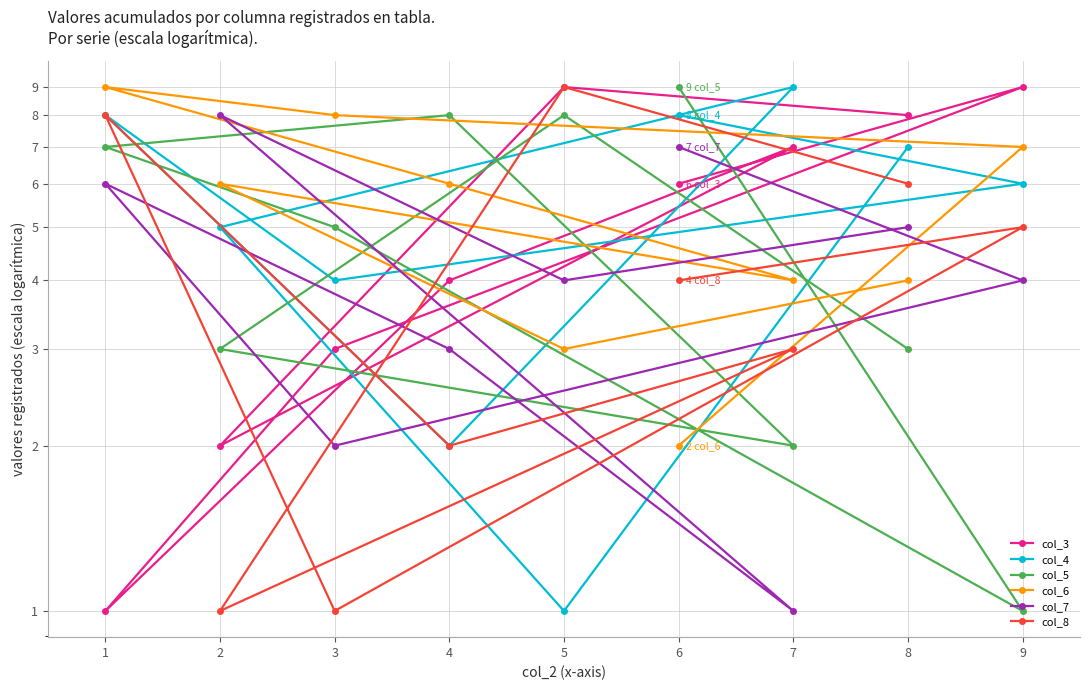

Is the value of col_7 at 1 greater than the value of col_6 at 2?

No